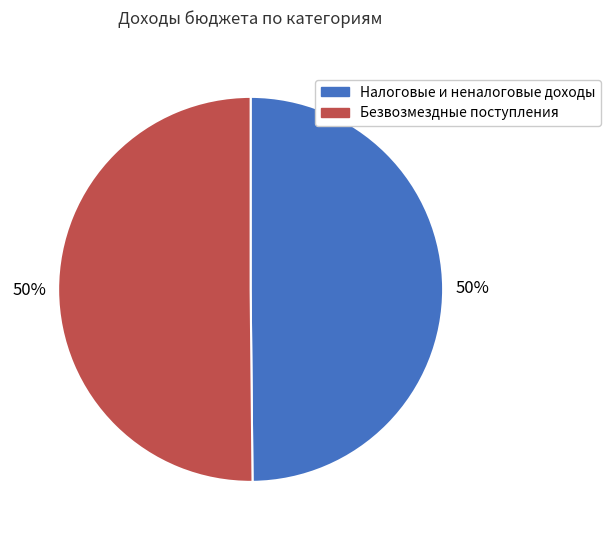

What percentage is the Налоговые и неналоговые доходы slice, to the nearest percent?

50%